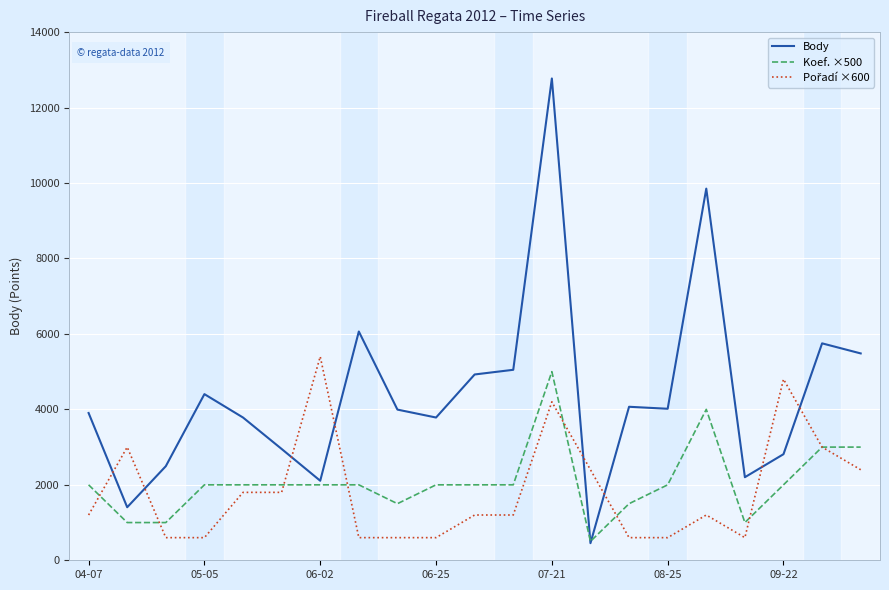

Which series has the largest range (max minus min)?

Body